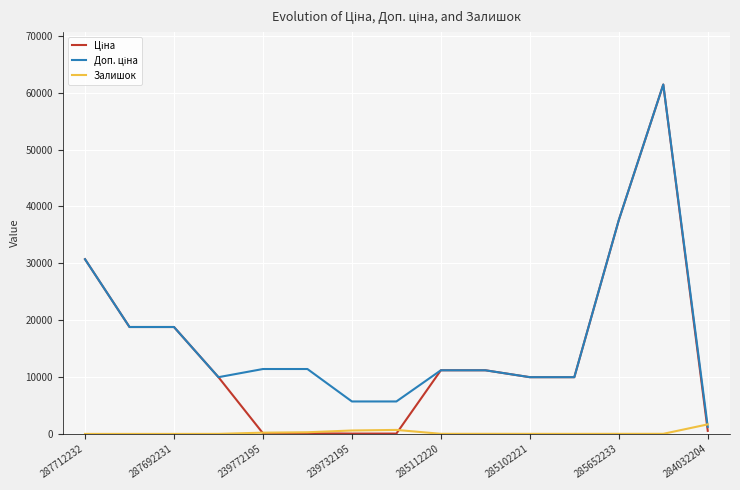

What is the total value across all series at 285652233?

75200.2